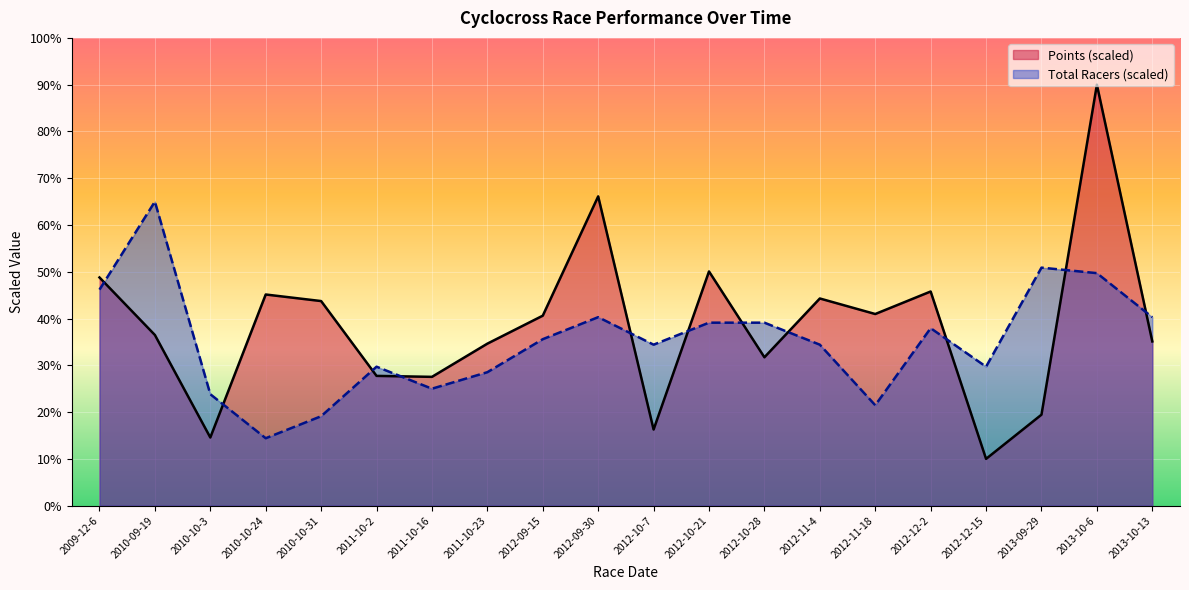

The value of Points (scaled) at 2013-10-6 is 62.7. True or false?

False